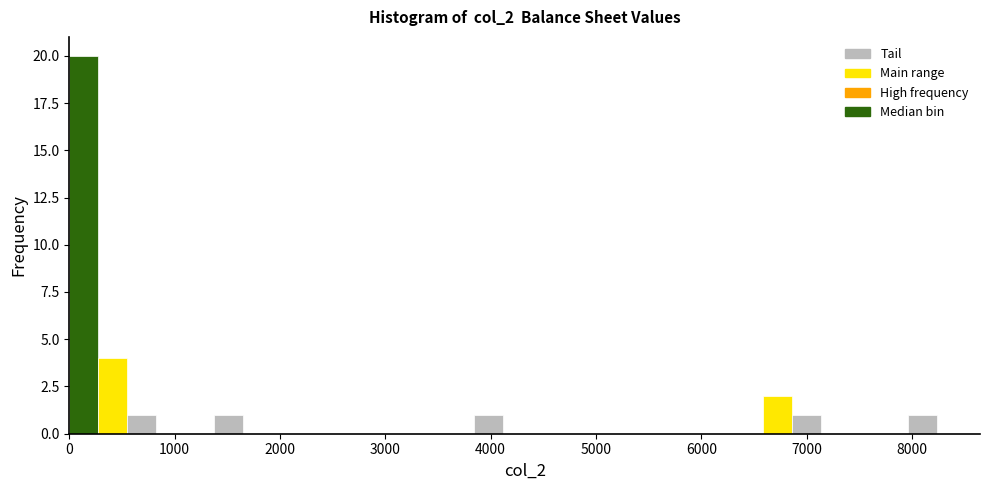

Read against the x-axis, roughly where is the centre of the tallest bar?

100